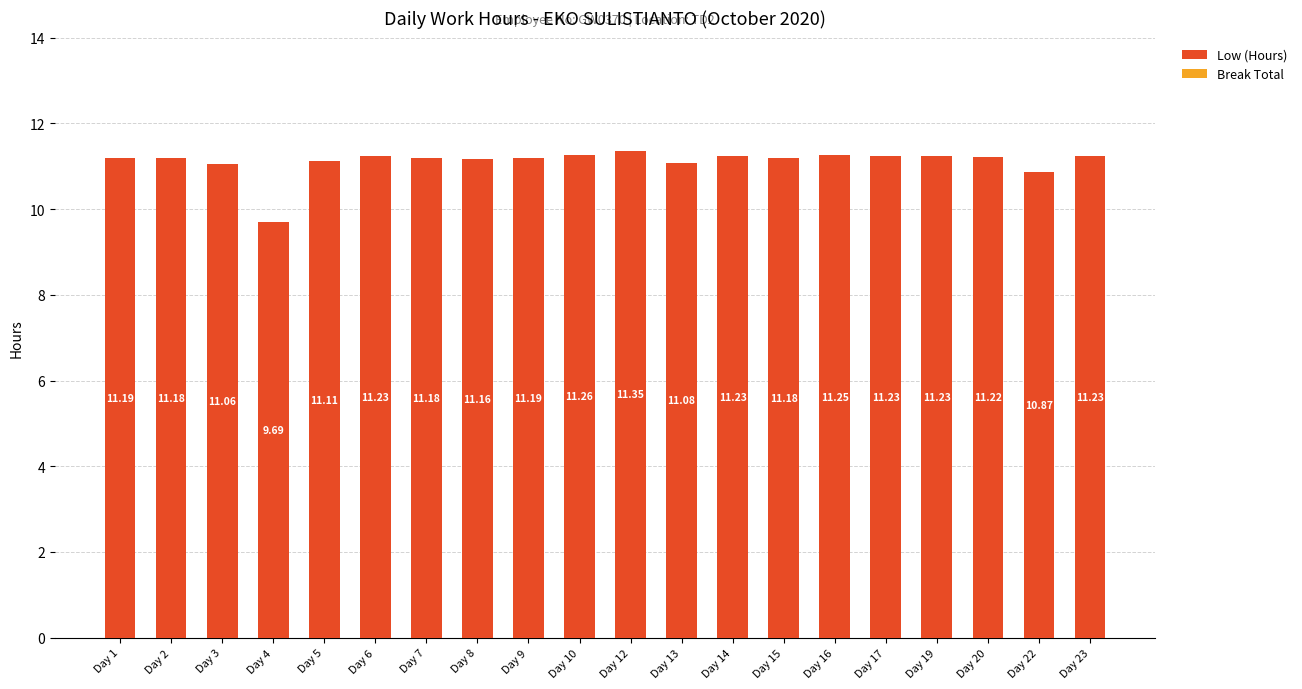

Approximately how many times larger is the value at Day 15 compared to Day 10?

1.0